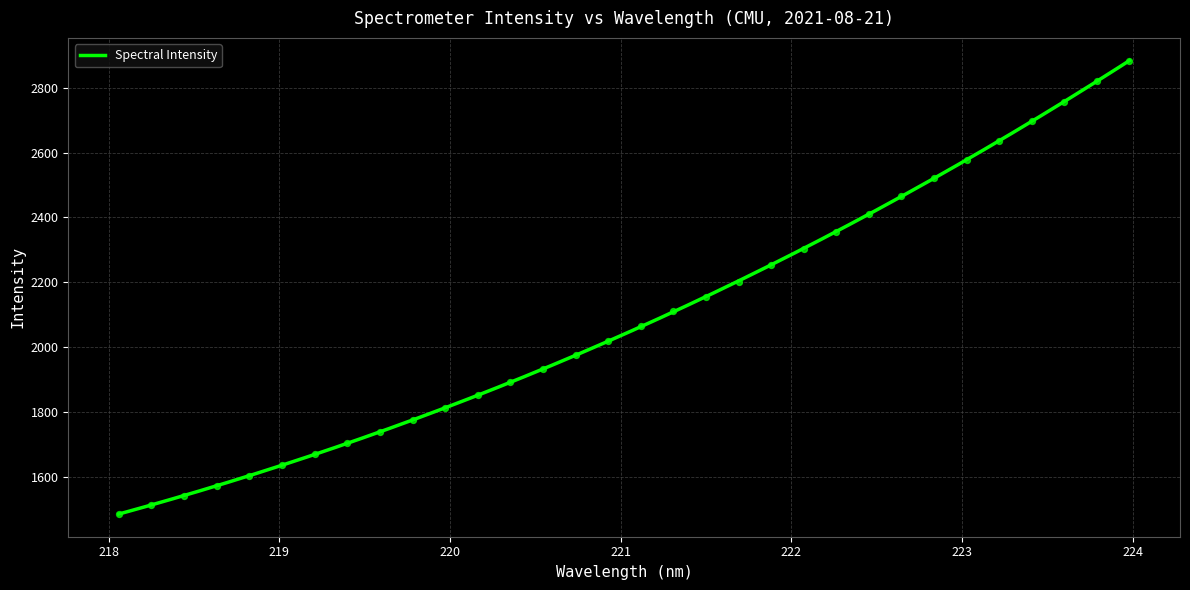

Approximately how many times larger is the value at 221.3083 compared to 220.1623?

1.1